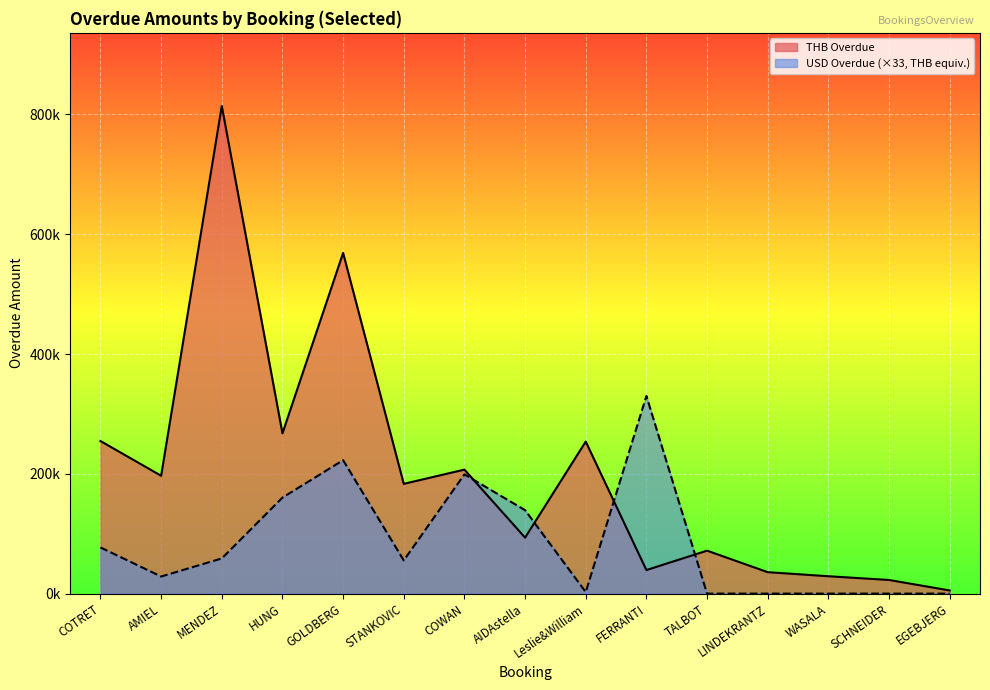

Reading left to right, what are all the values shown in this chart?

THB Overdue: 254.7	196.7	814.0	267.5	568.8	183.2	207.0	93.4	253.8	39.3	71.7	35.8	29.0	22.8	5.3
USD Overdue: 77.1	28.5	58.7	160.3	222.8	55.4	199.1	139.3	2.6	330.0	0.0	0.0	0.0	0.0	0.0